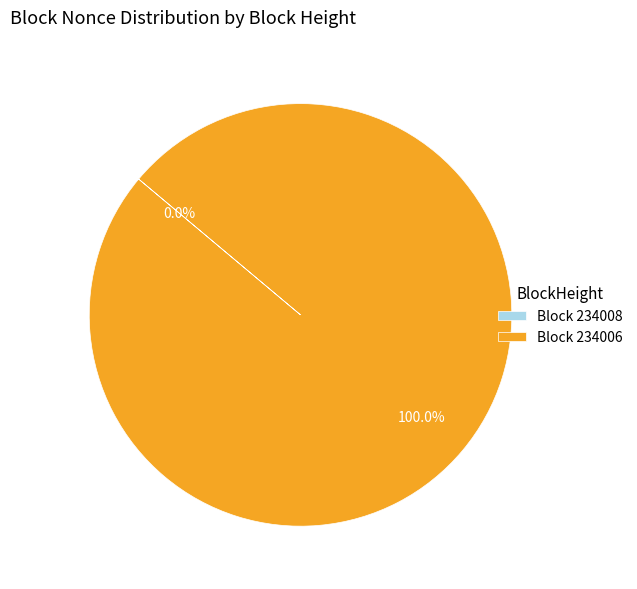

How many slices are in this pie chart?

2